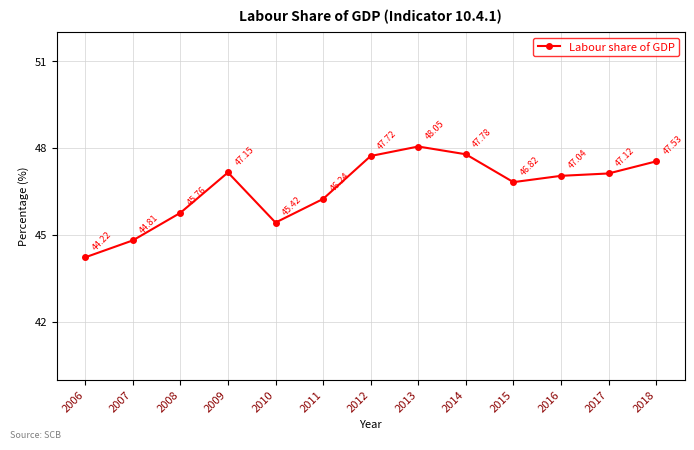

Is it true that the value at 2010 is 45.4?

True